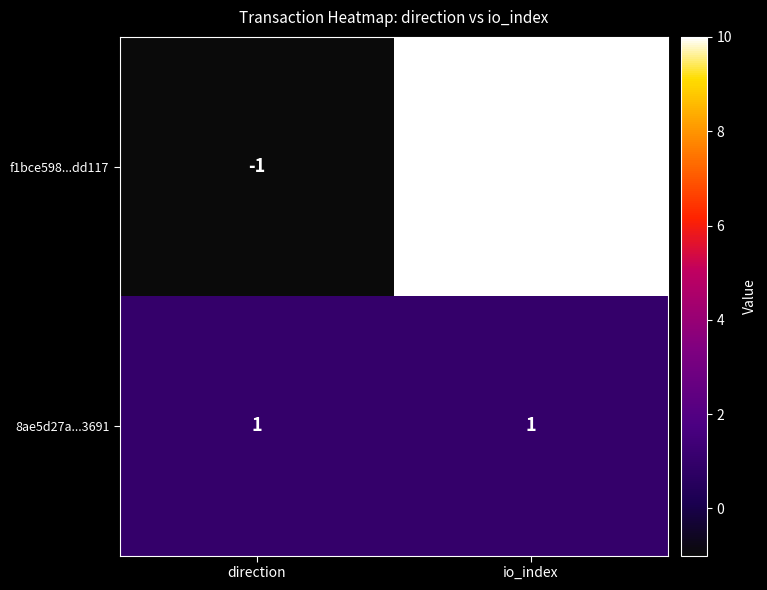

What is the approximate value of f1bce598...dd117 at io_index?

10